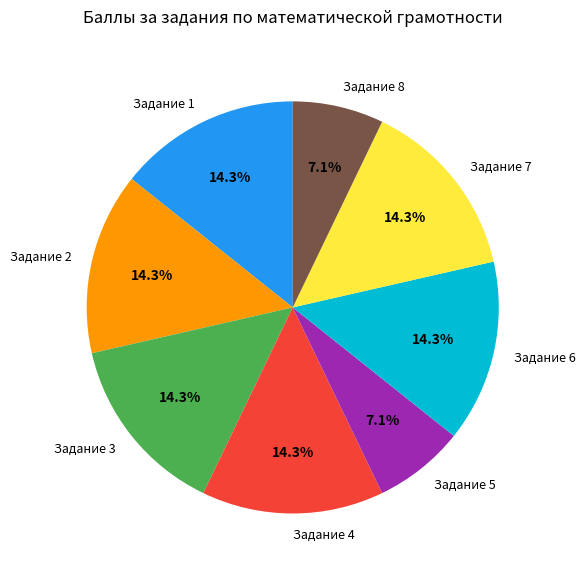

How many slices are in this pie chart?

8